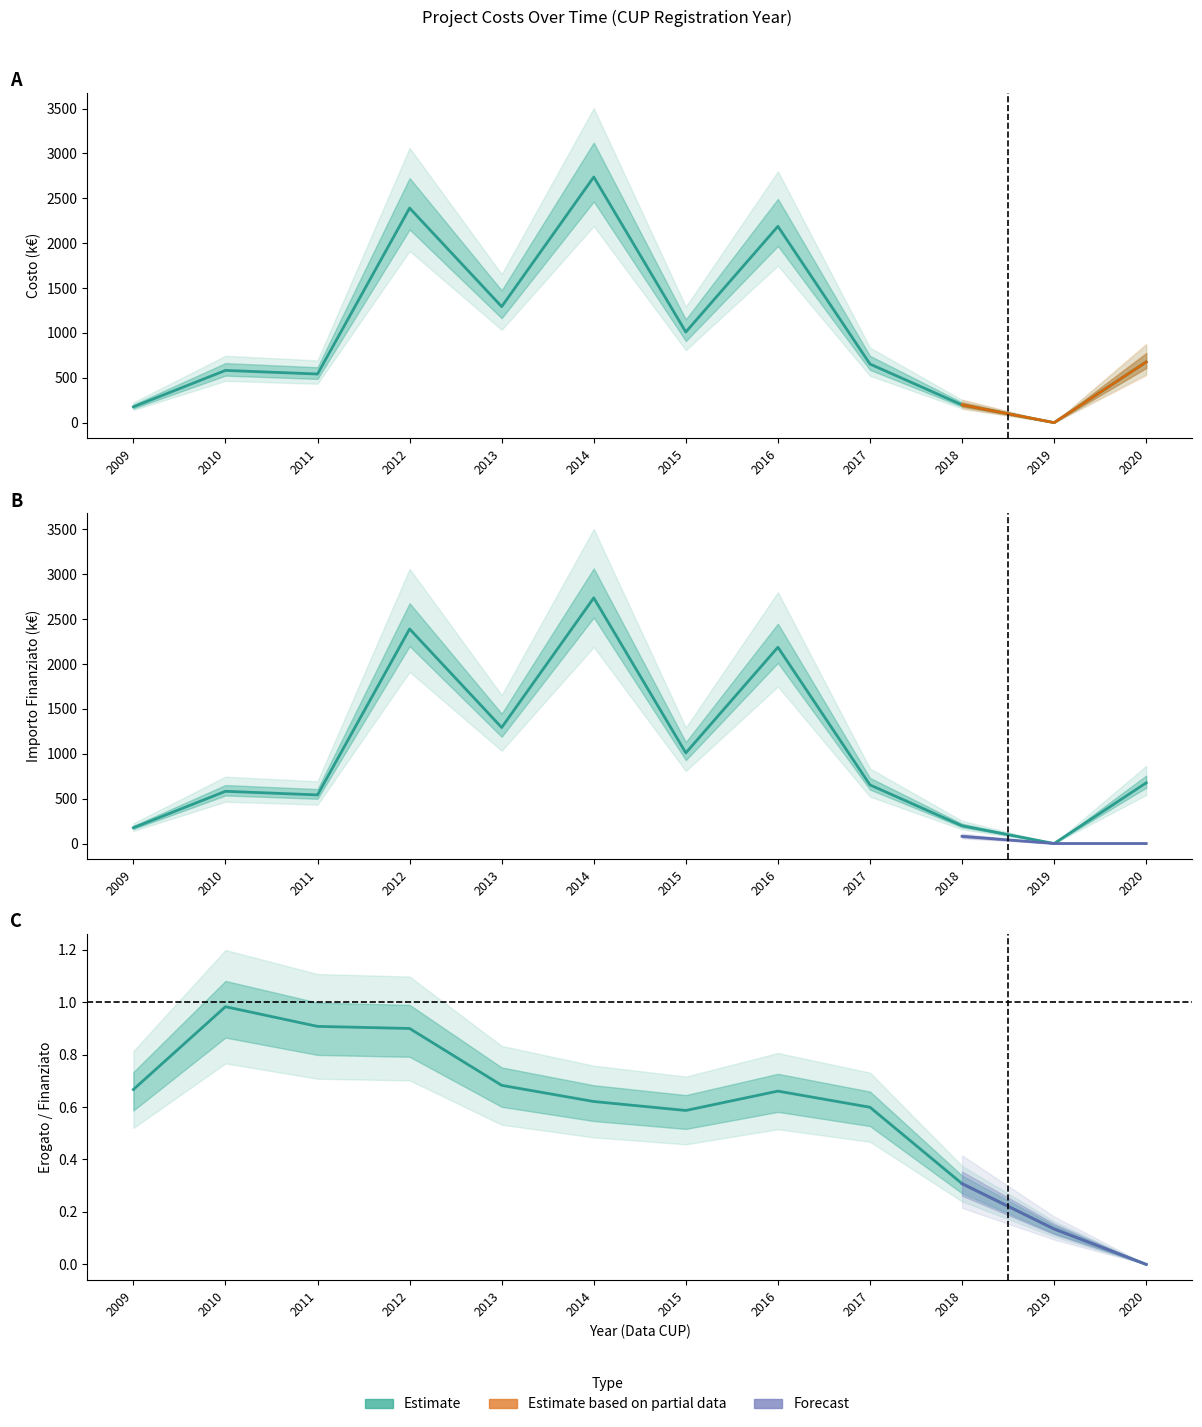

Is it true that Costo equals 2186.8 at 2016?

True